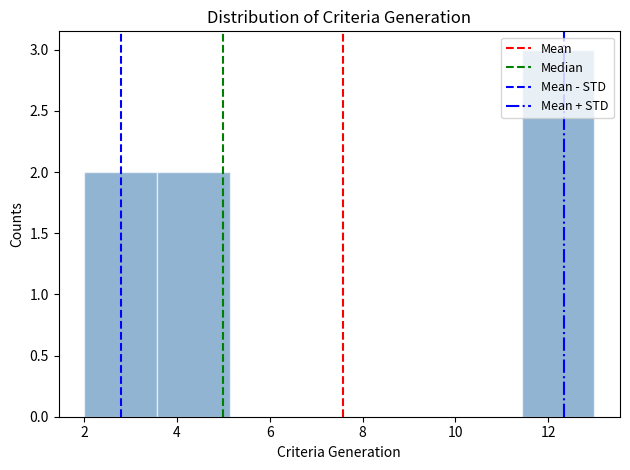

Reading left to right, list every bar in this chart as the range it spans on the x-axis followed by its height. Neither the bar edges nor the heights are printed on the chart, so give them approximately, as read against the axes.

2.0 to 3.6: 2
3.6 to 5.2: 2
5.2 to 6.8: 0
6.8 to 8.2: 0
8.2 to 9.8: 0
9.8 to 11.4: 0
11.4 to 13.0: 3